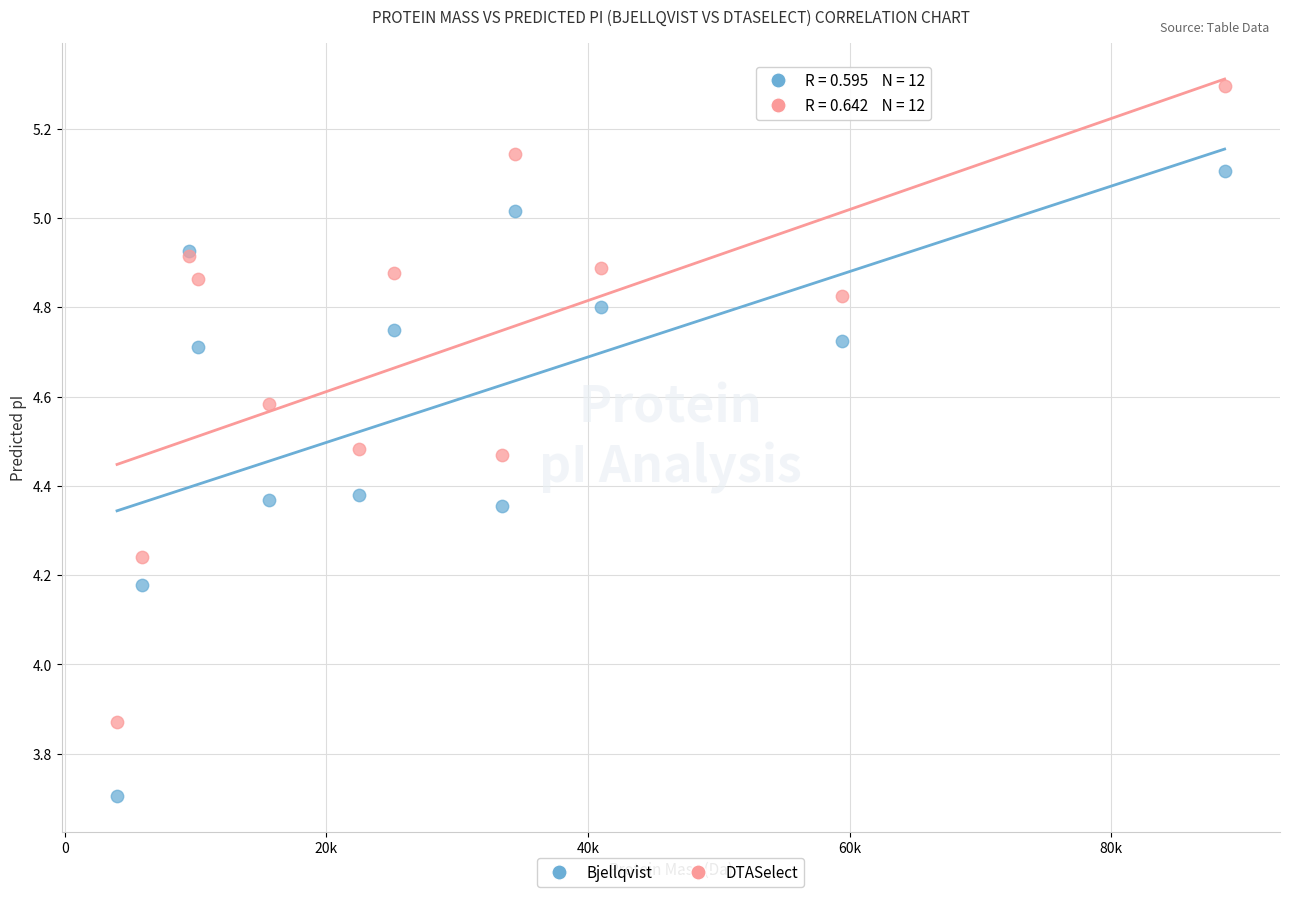

Which series contains the highest Y value?

DTASelect